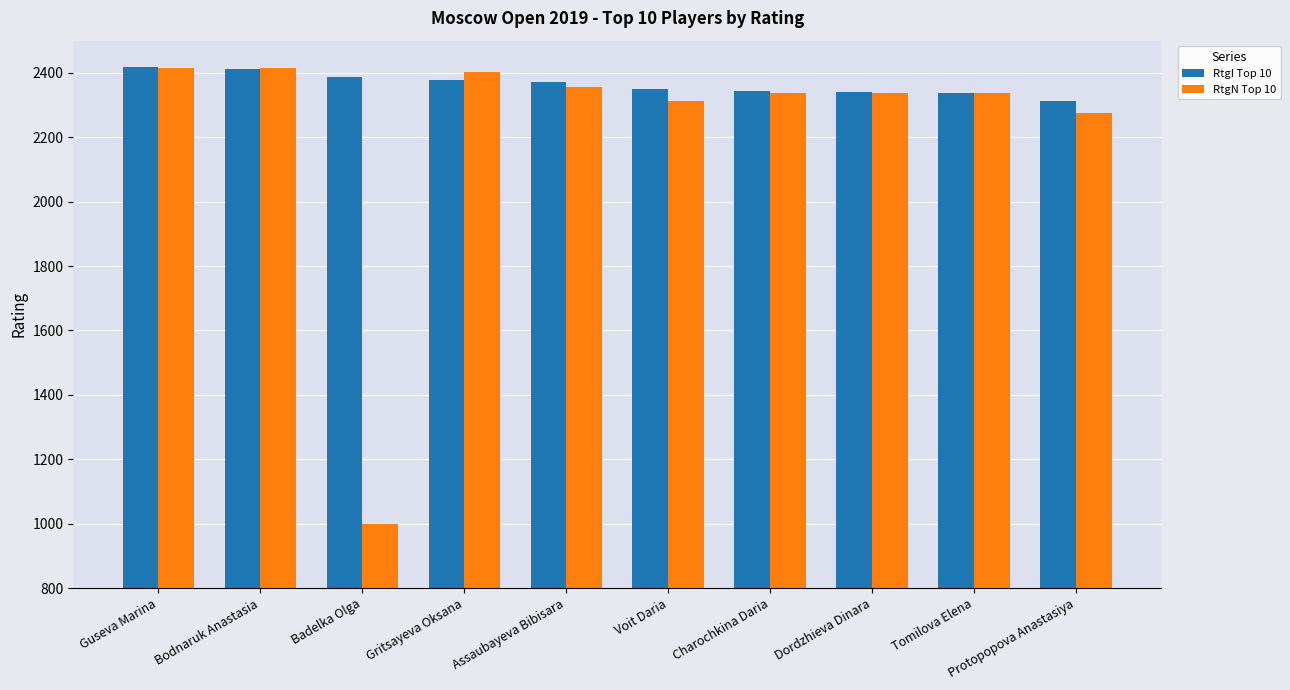

What position from the right is Gritsayeva Oksana?

7